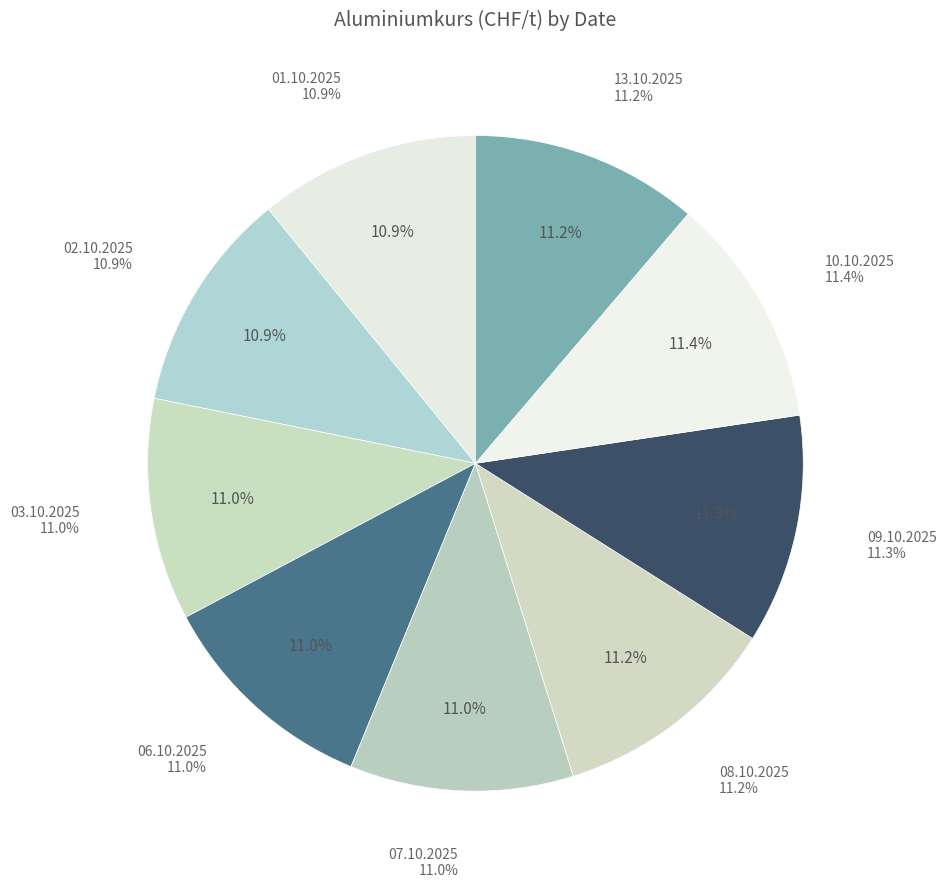

What is the change in value from 03.10.2025 to 08.10.2025?

+49